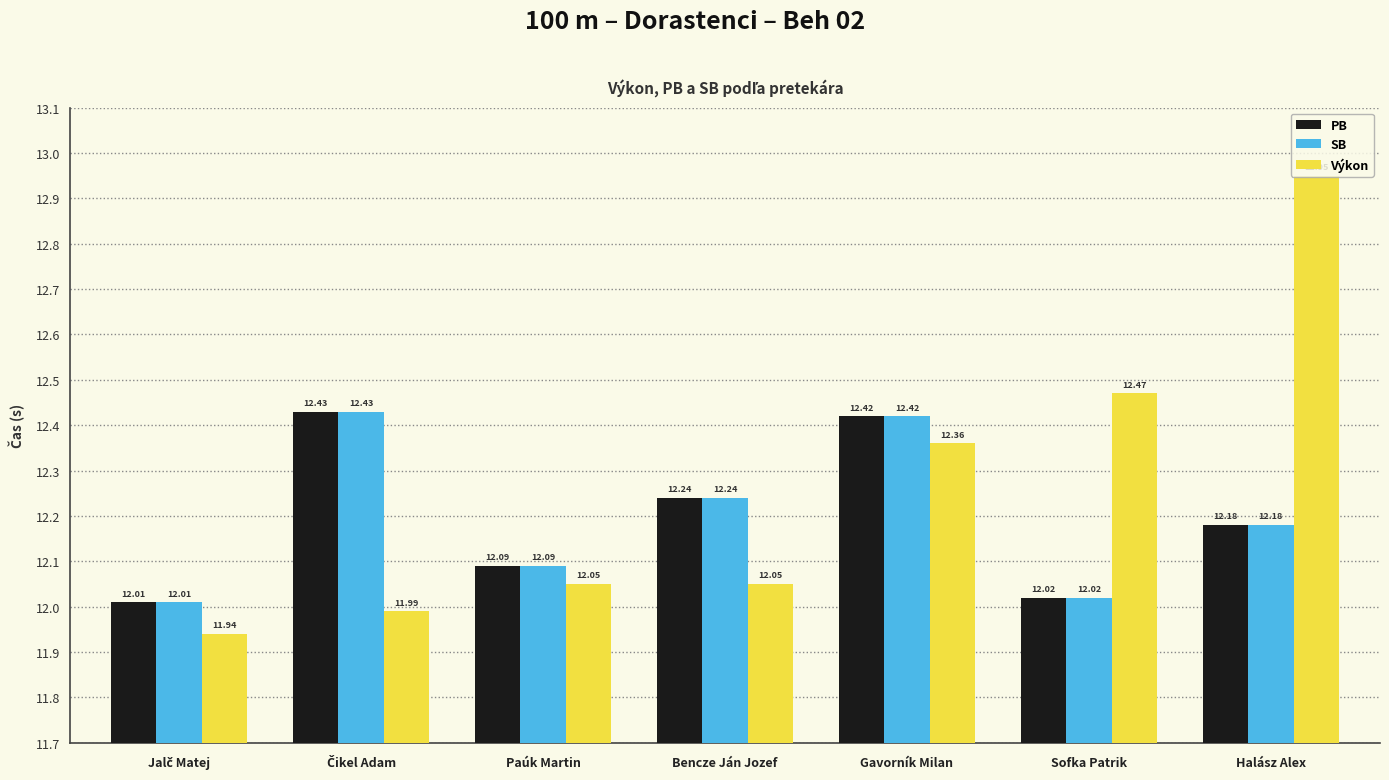

Which series has the largest range (max minus min)?

Výkon